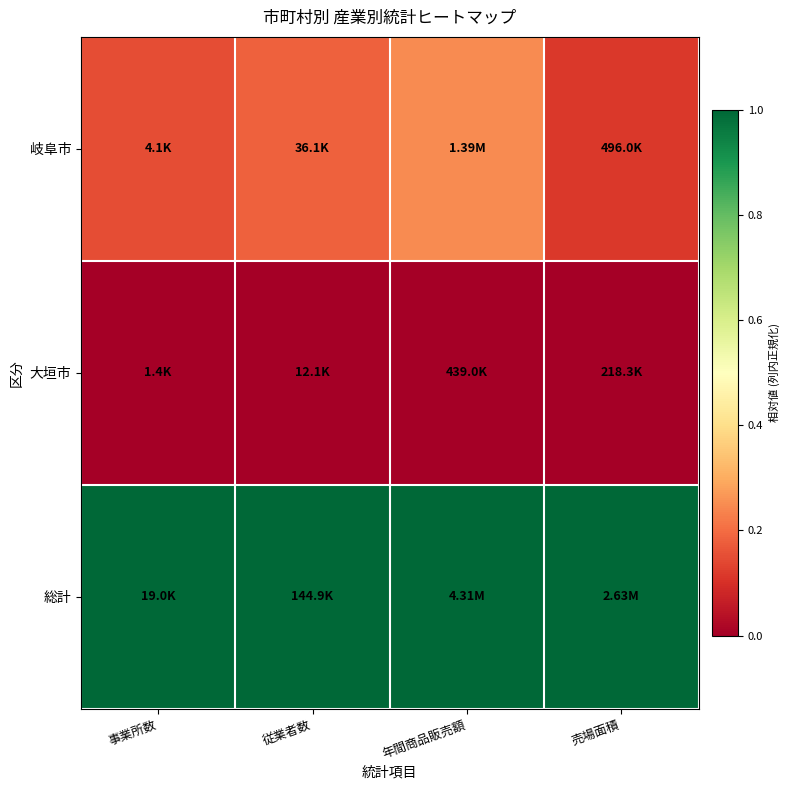

Count the number of data series in this chart.

3